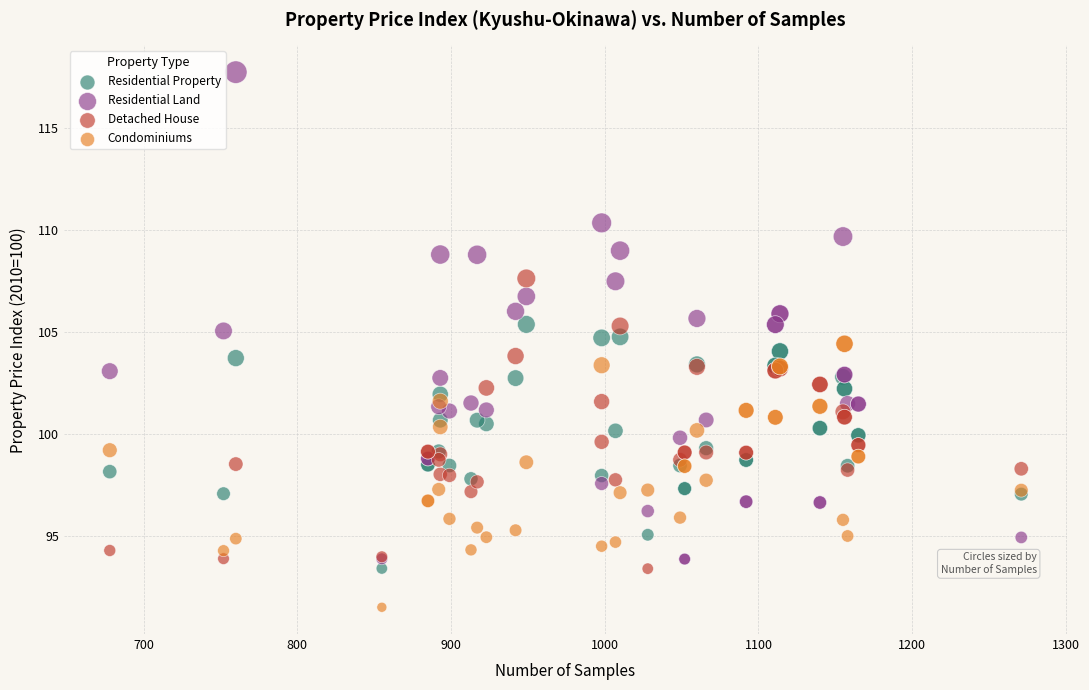

What is the X range (max minus min) for the scatter plot?

593.0